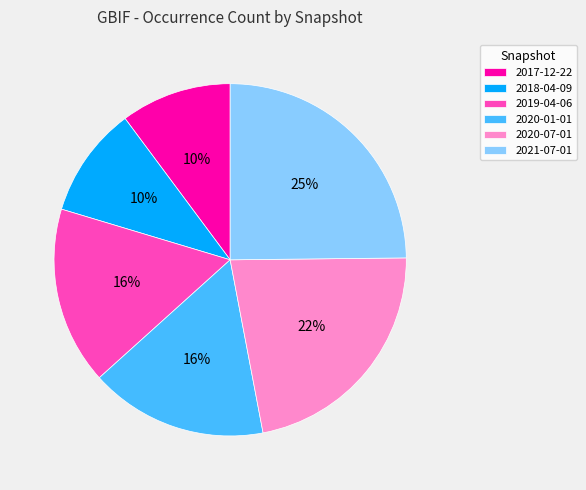

Does 2018-04-09 account for over 50% of the chart?

No